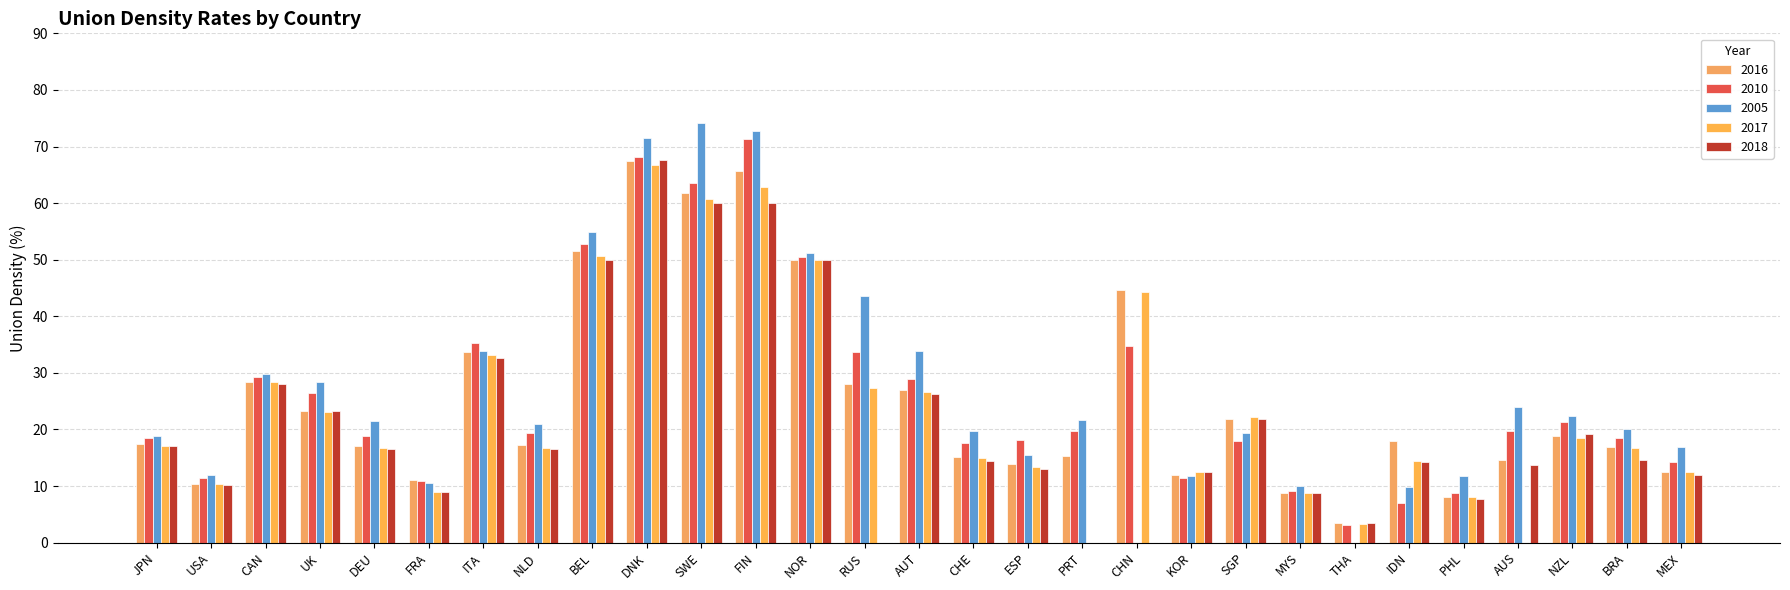

What is the greatest value displayed?

74.2